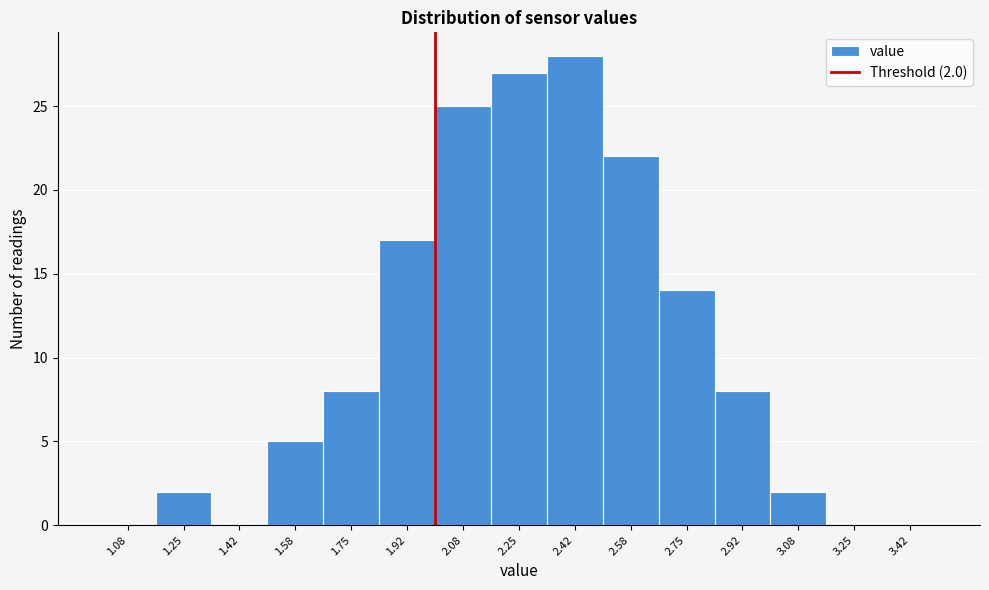

Over which range of the x-axis is the bar tallest?

2.34 to 2.50